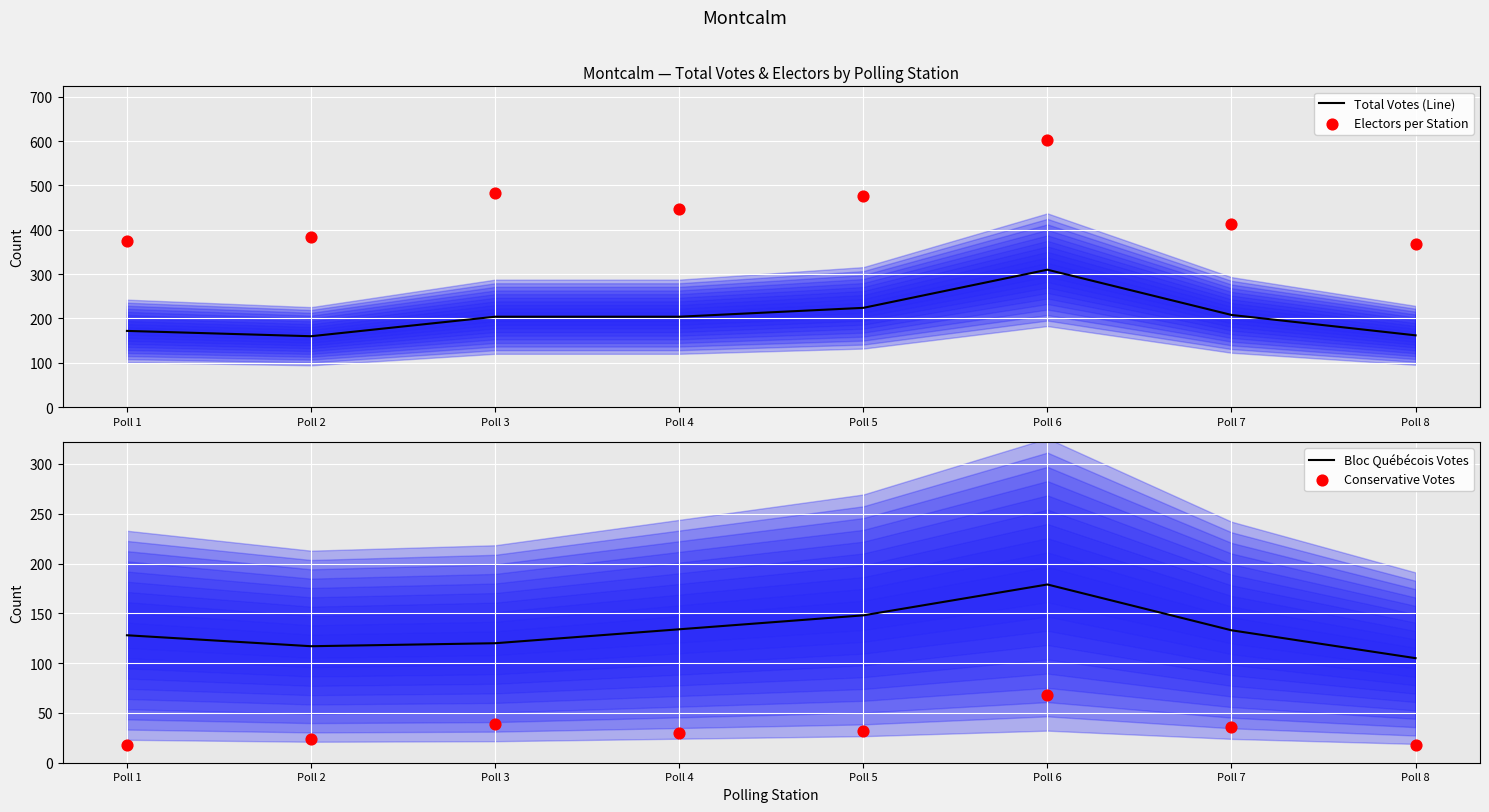

What are all the series names shown in the legend?

Total Votes (Line), Electors per Station, Bloc Québécois Votes, Conservative Votes